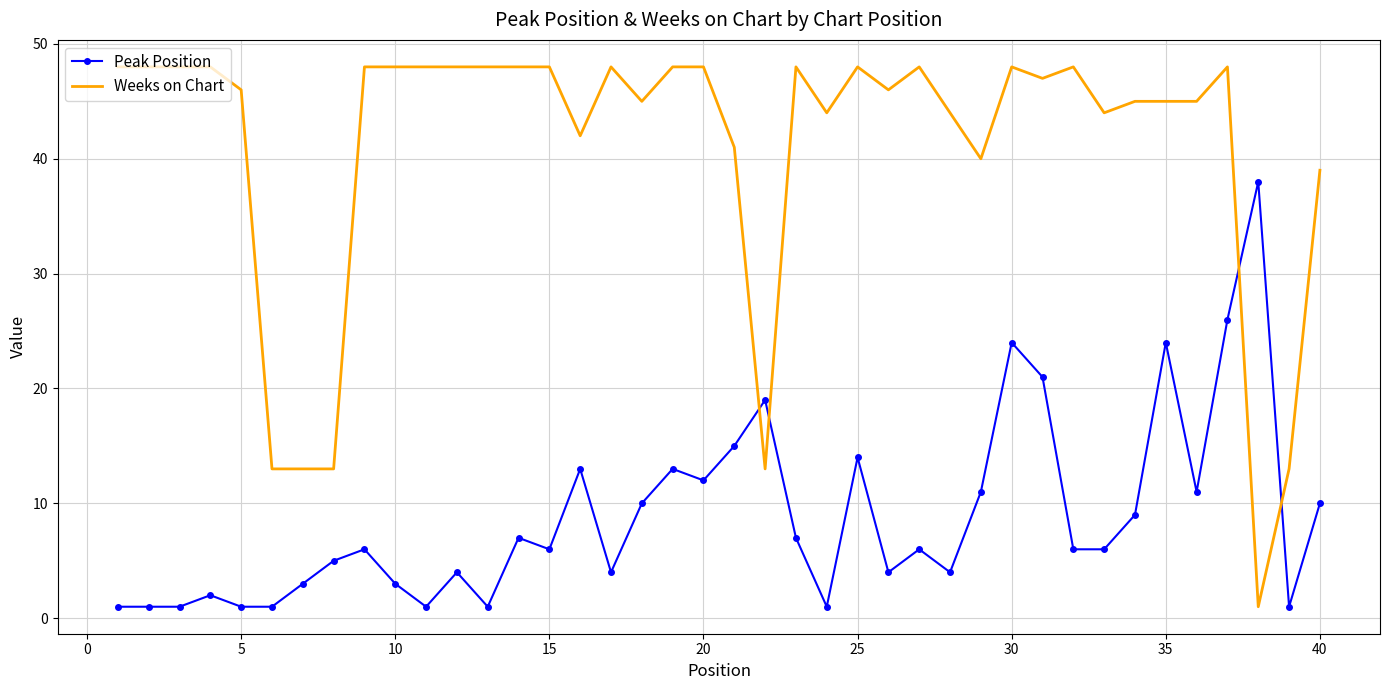

What is the difference between the maximum and minimum values in the Peak Position series?

37